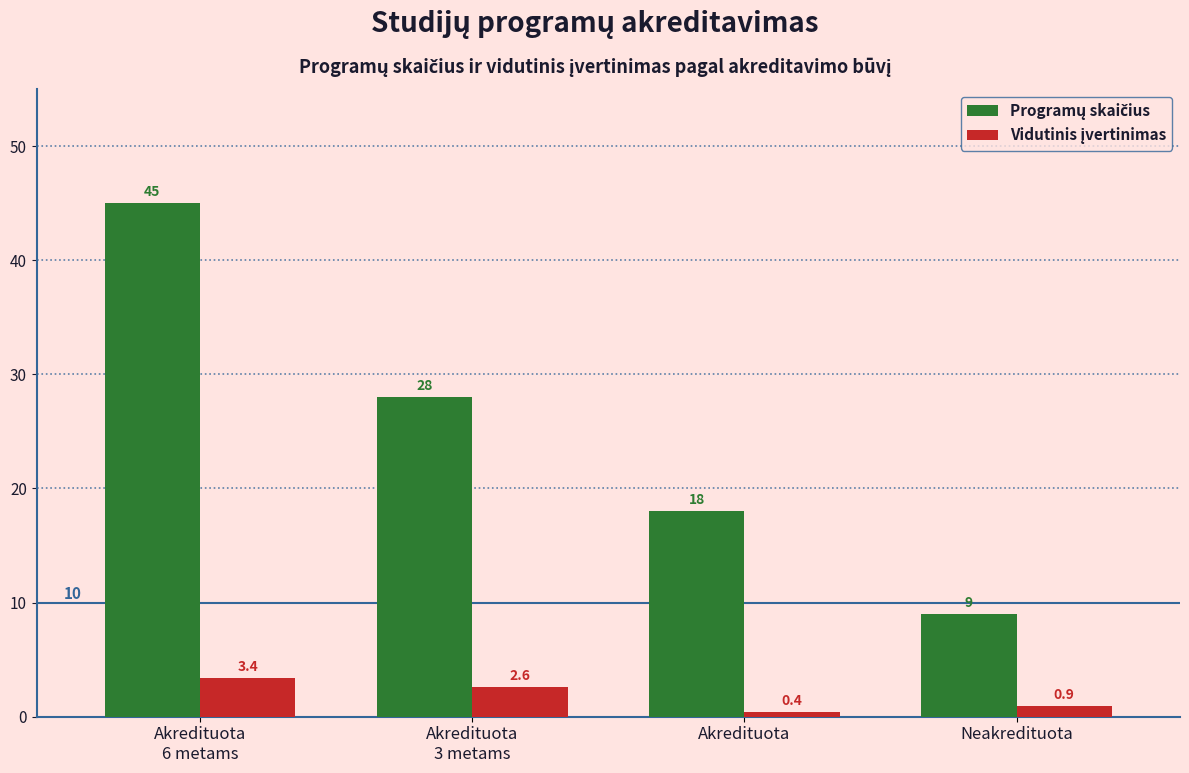

What is the maximum value shown in the chart?

45.0